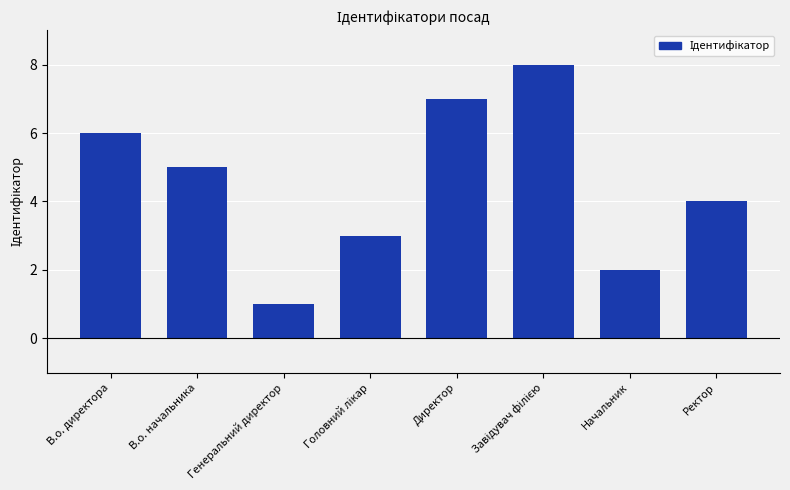

Are the bars horizontal?

No